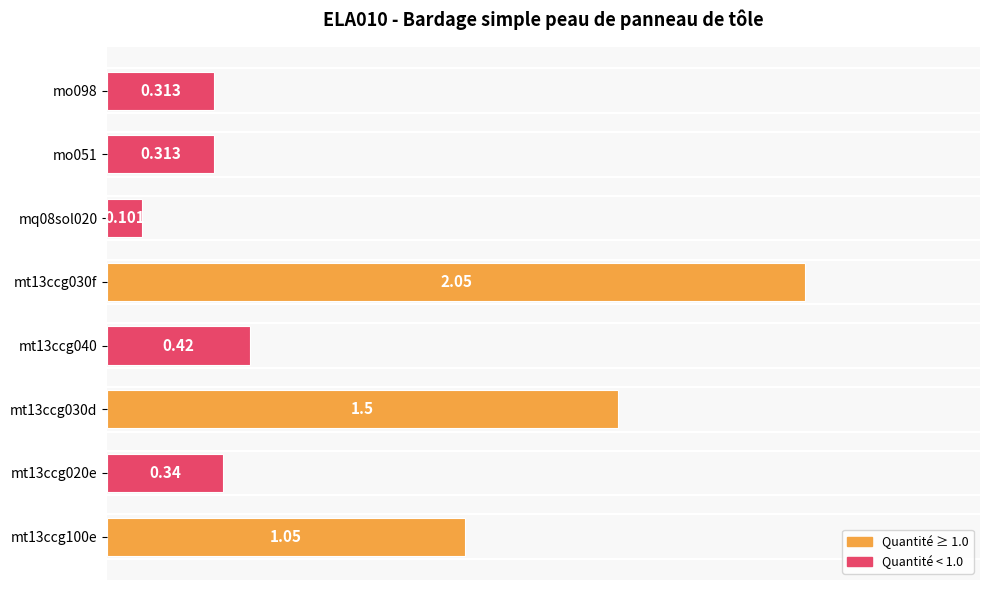

What is the difference between the maximum and second lowest values?

1.7